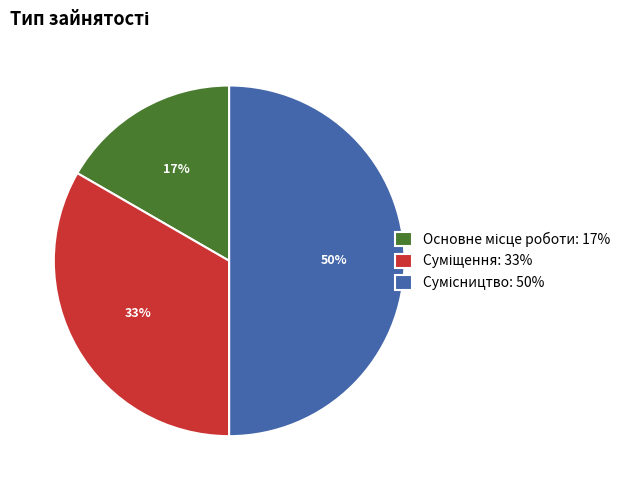

To the nearest percent, what is the average slice percentage?

33%